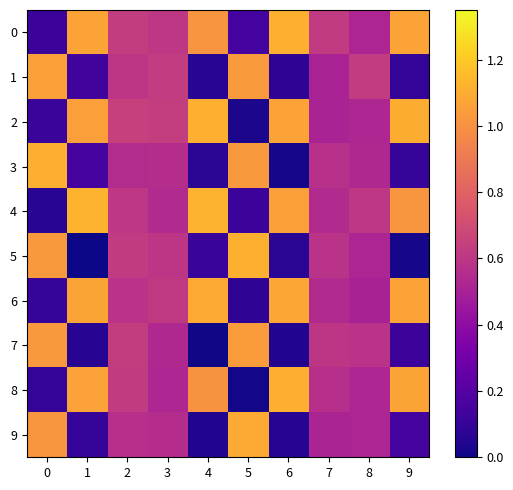

Count the number of data series in this chart.

10